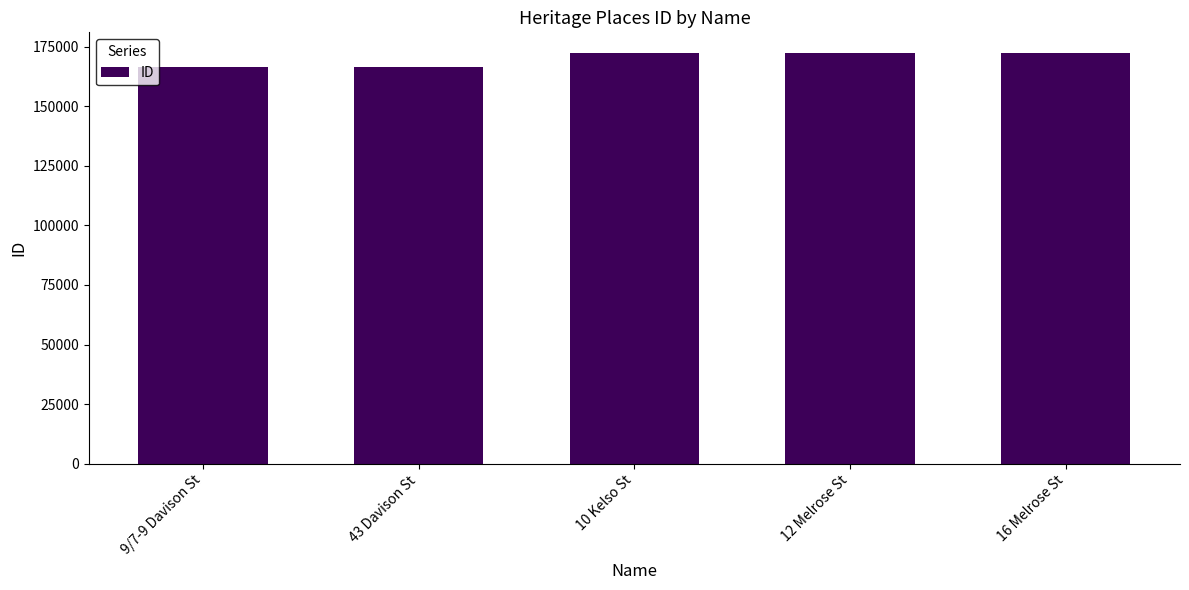

How many categories are shown in the chart?

5